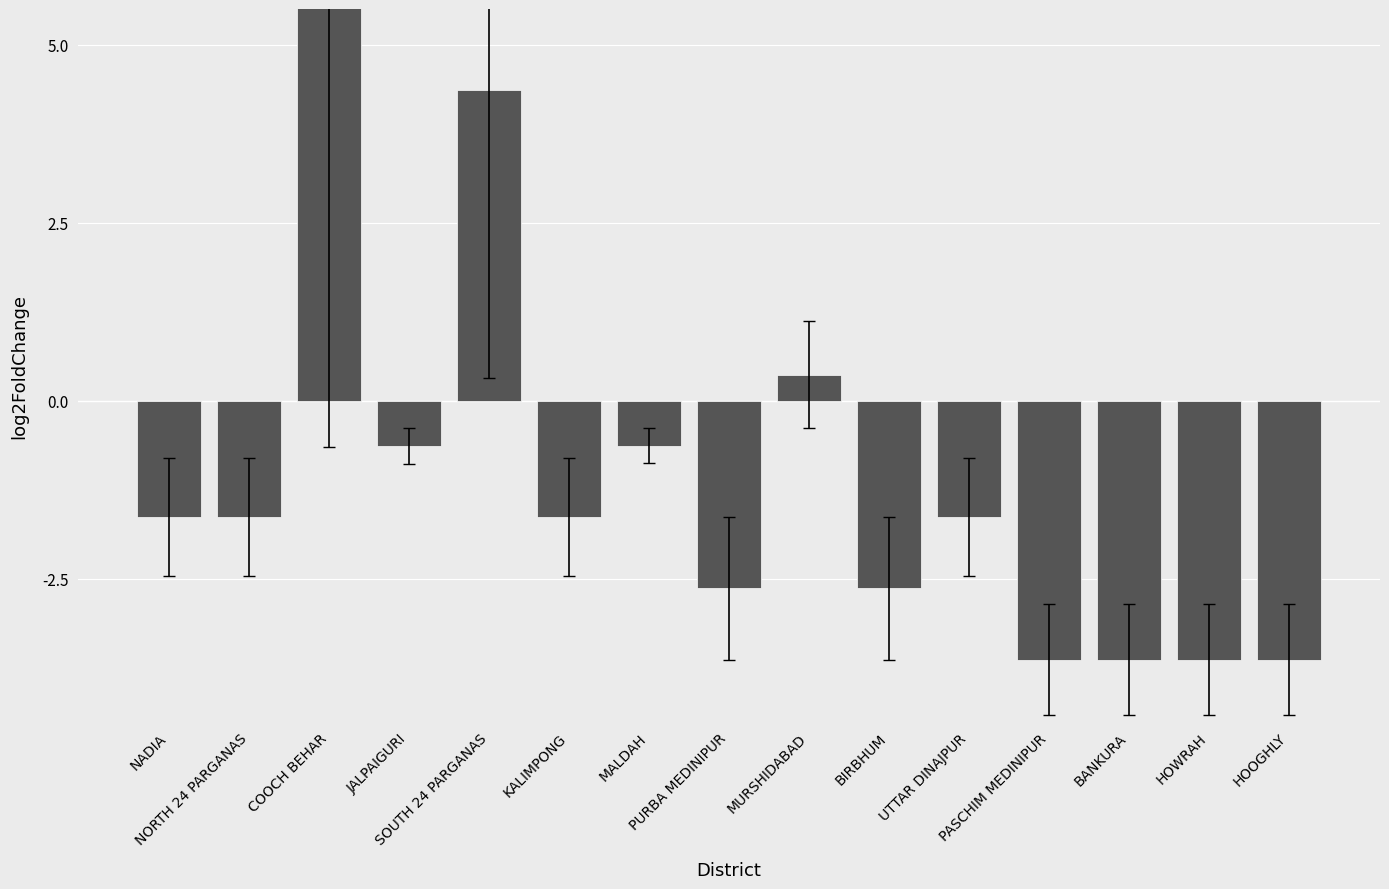

What is the sum of all values?

-14.5